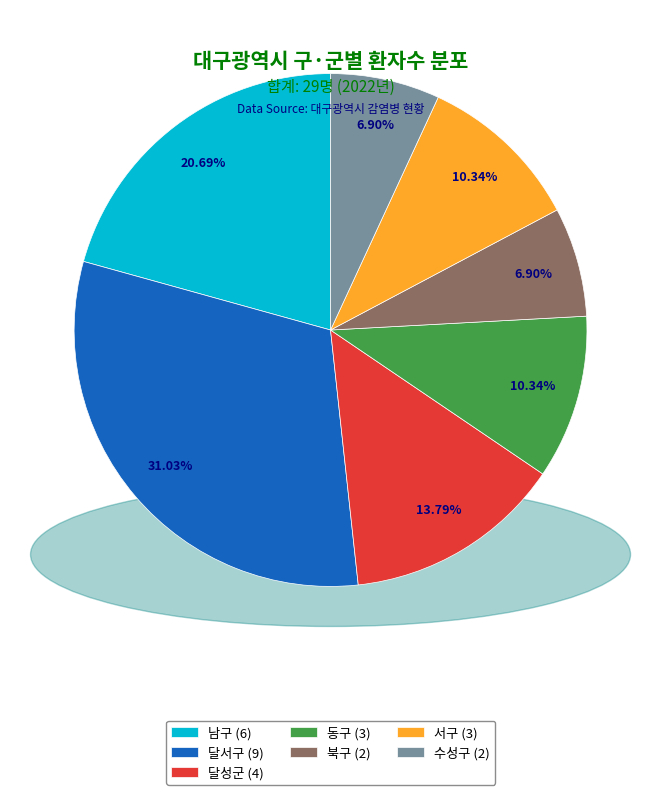

The 수성구 slice represents 7% of the pie. True or false?

True